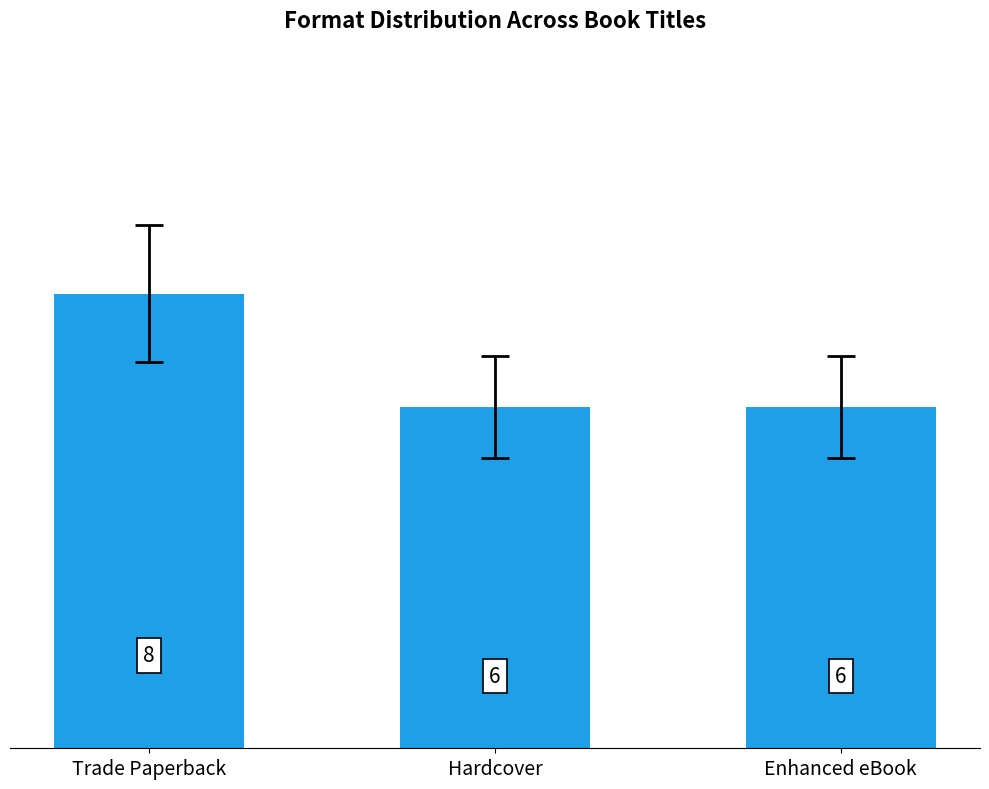

Which category has the highest value across all series?

Trade Paperback